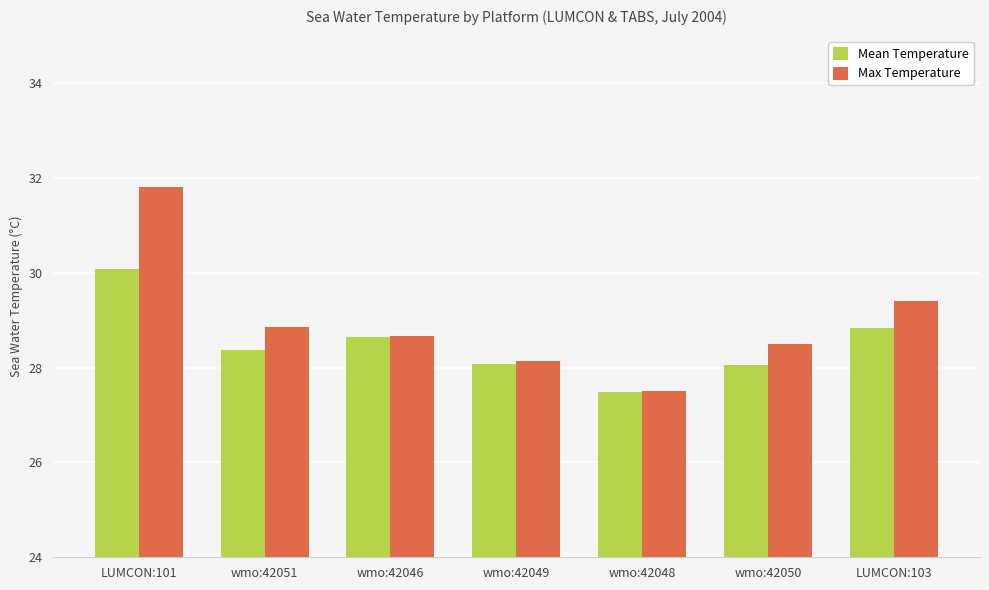

List the series in order of their peak value, lowest first.

Mean Temperature, Max Temperature